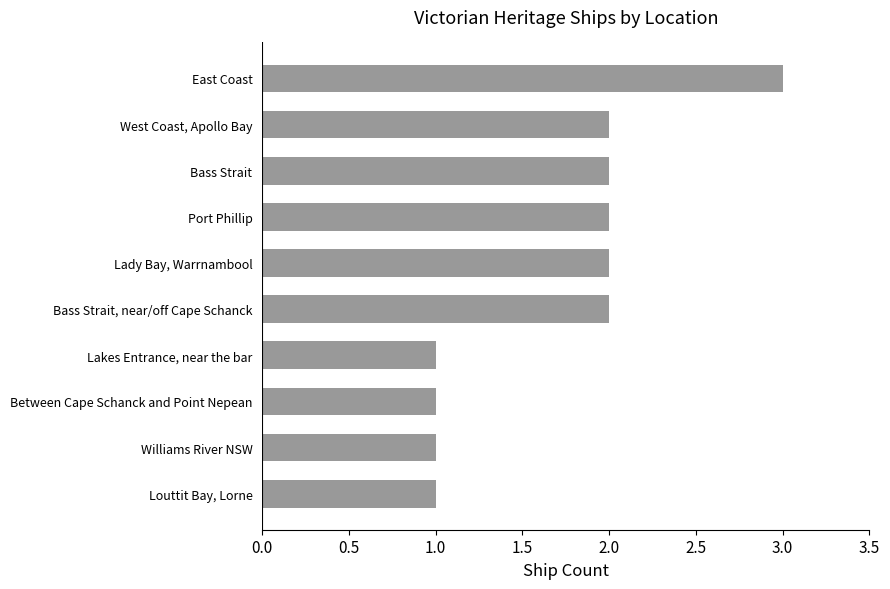

Is it true that the value at Lady Bay, Warrnambool is 3?

False